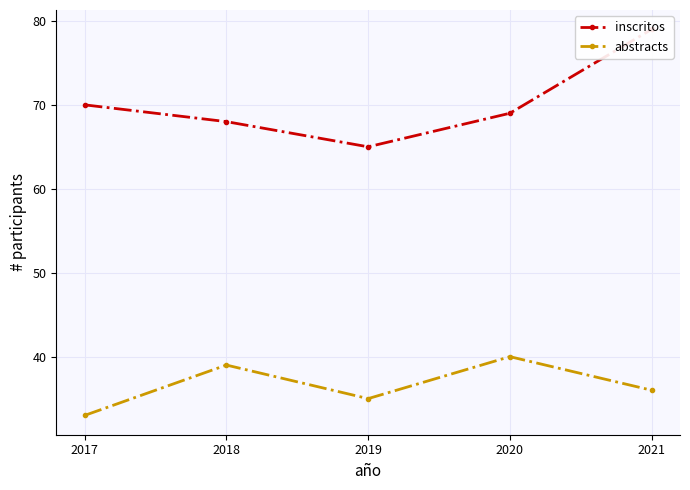

What is the value of the abstracts point at the 3rd from the left?

35